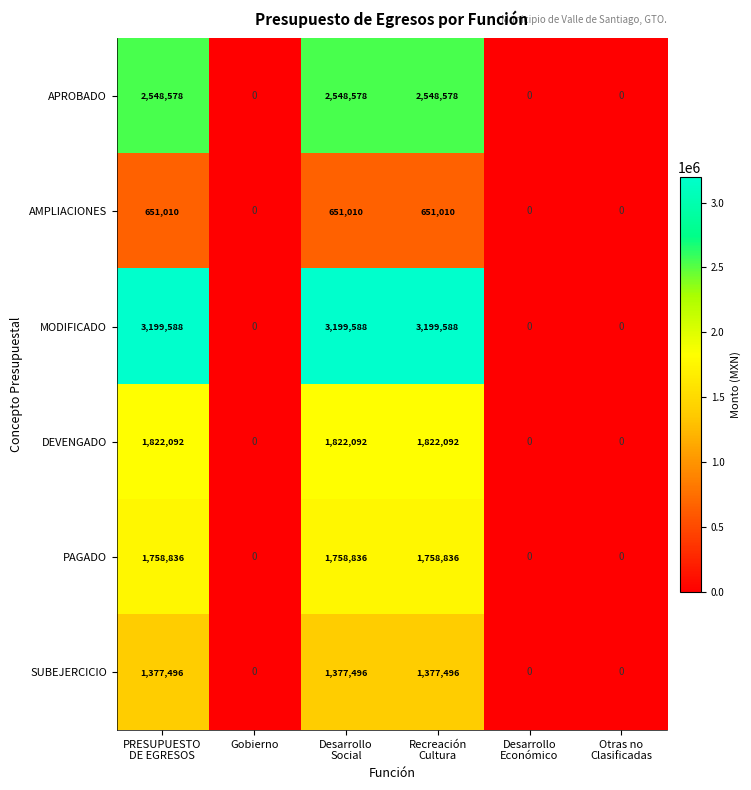

What is the total value across all series at Desarrollo
Social?

11357600